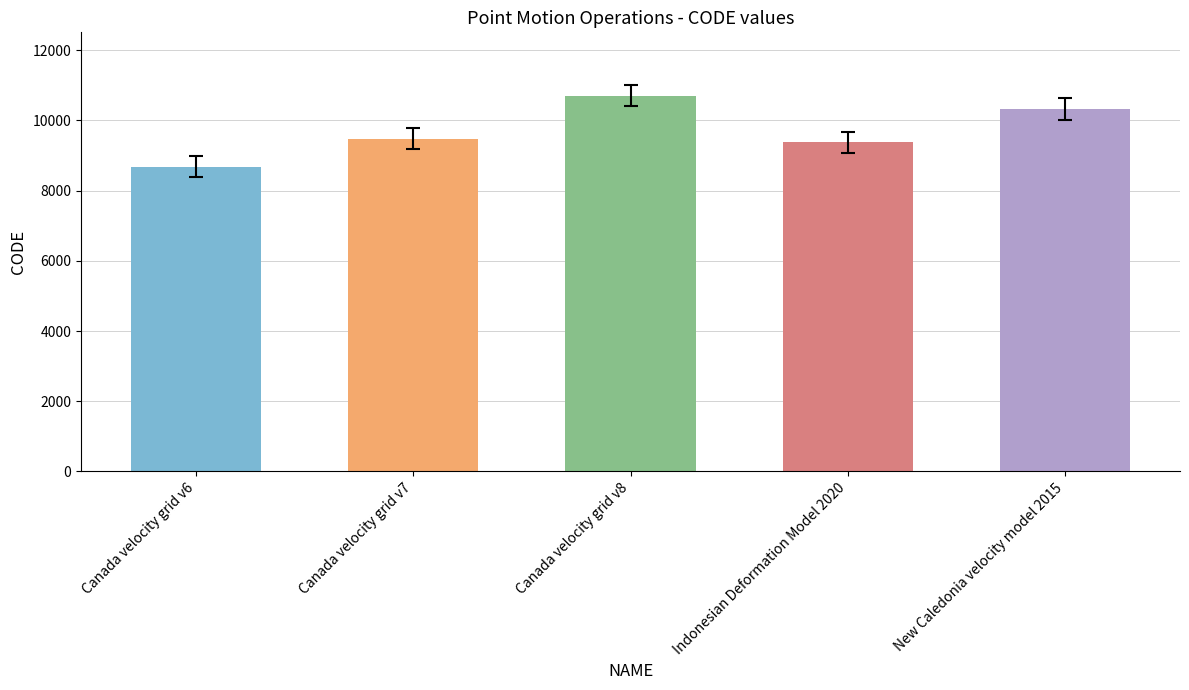

At which category does the chart reach its peak across all series?

Canada velocity grid v8